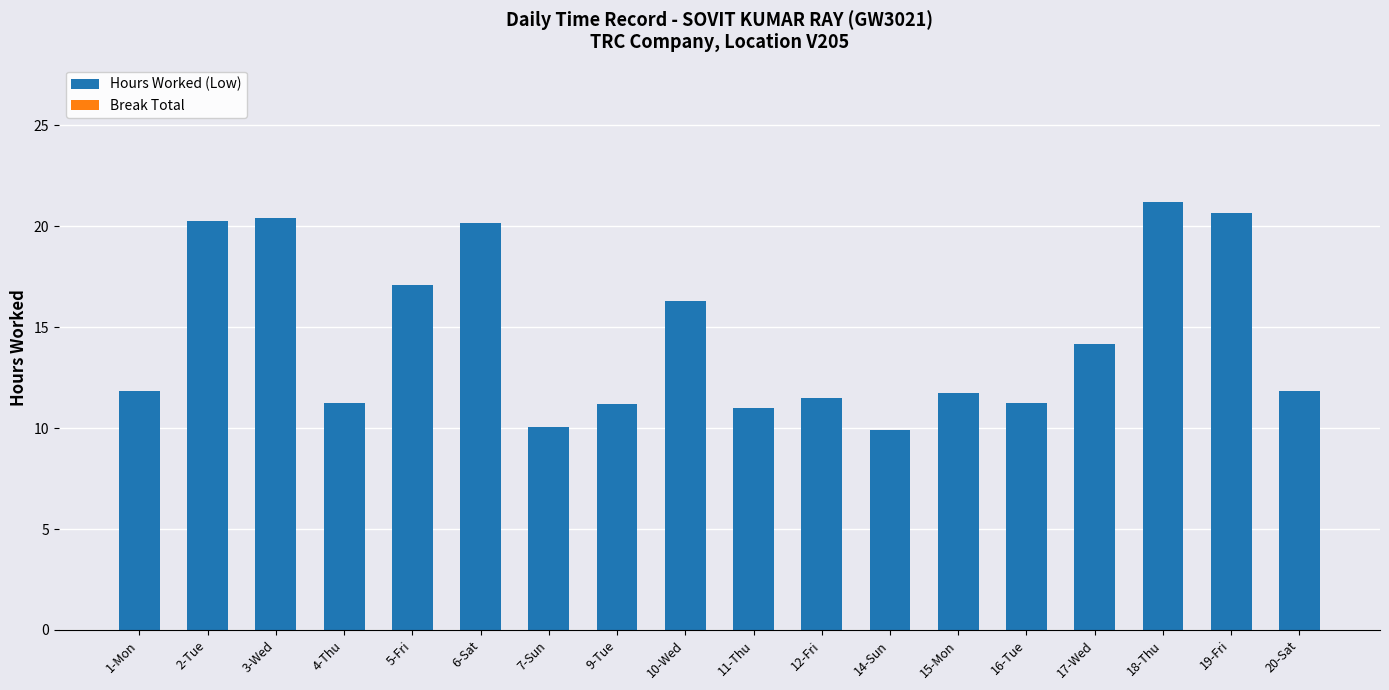

Approximately how many times larger is the value at 15-Mon compared to 5-Fri?

0.7